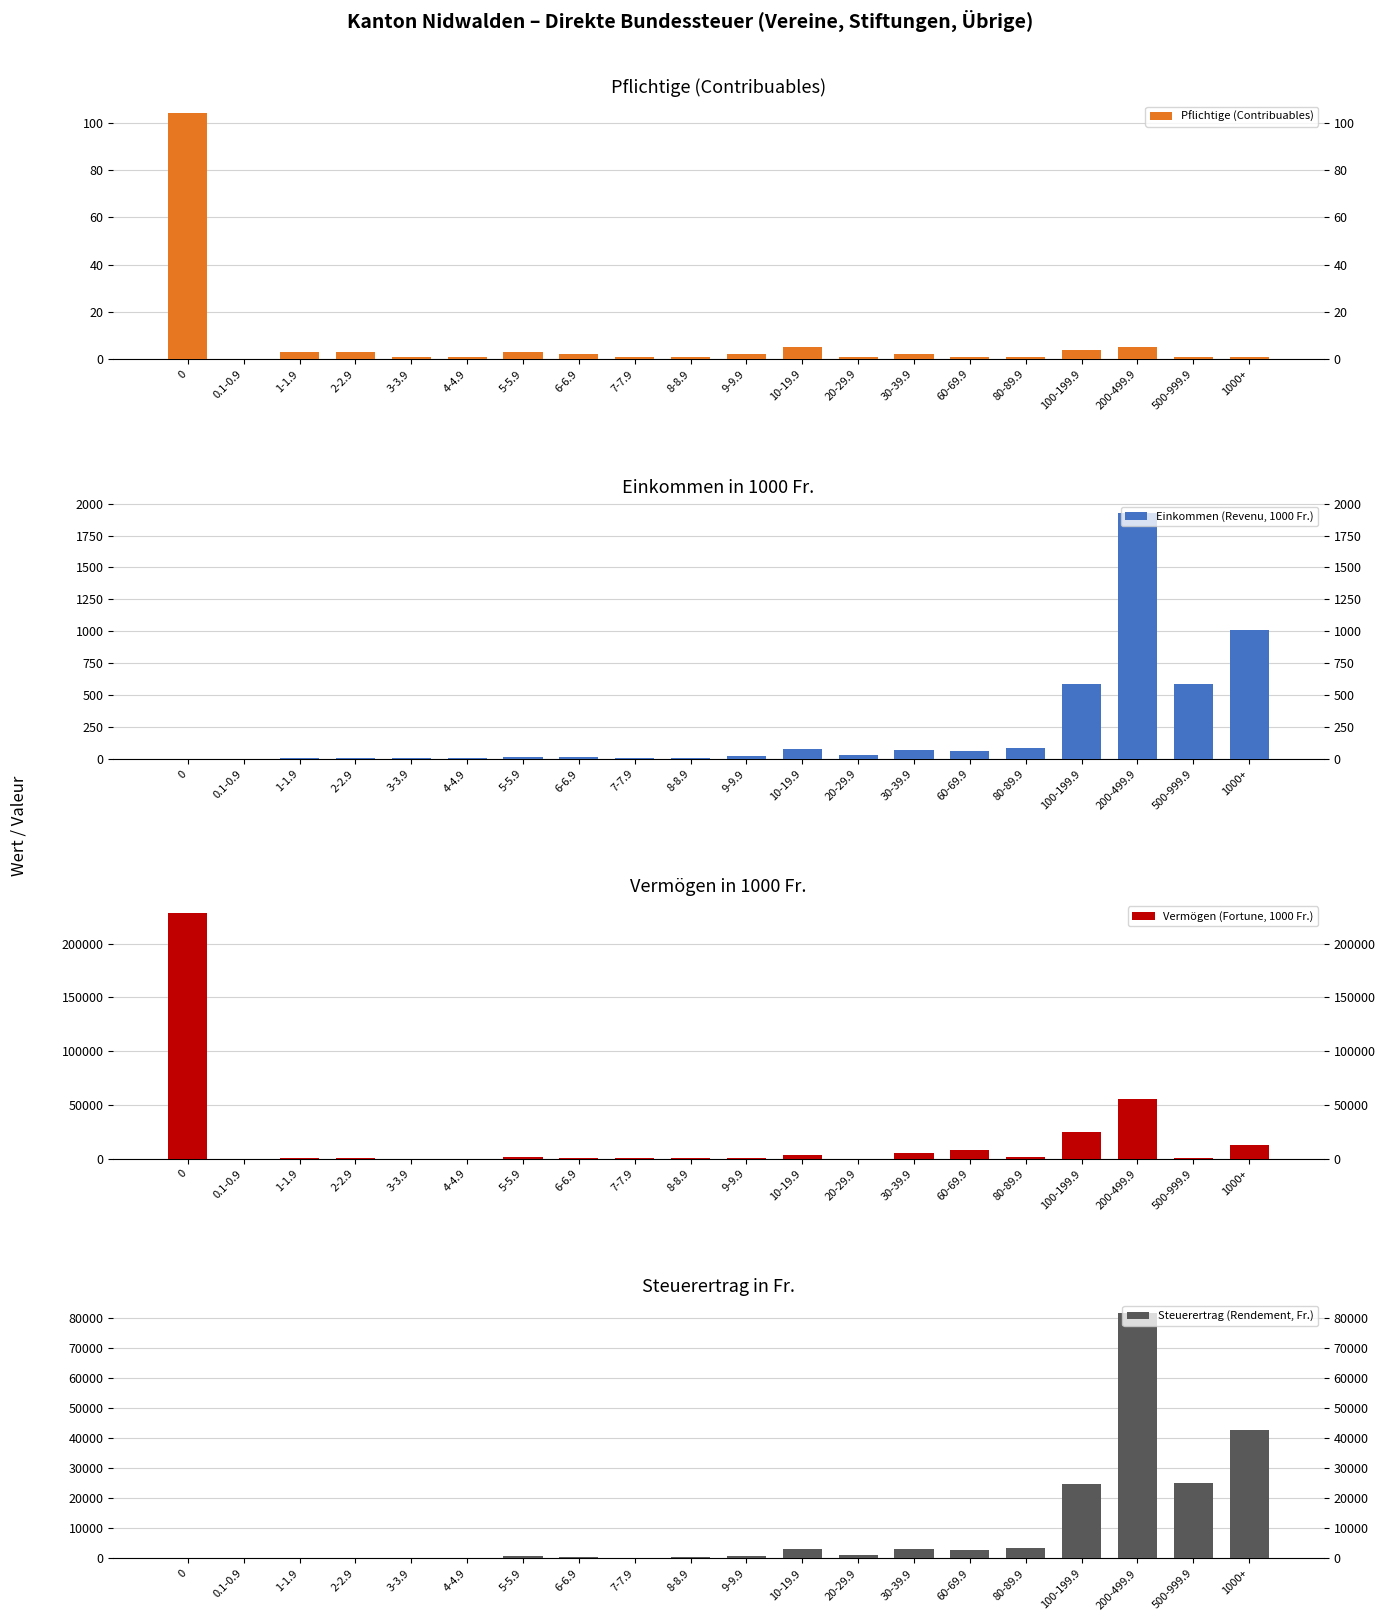

What is the total value across all series at 80-89.9?

5240.6